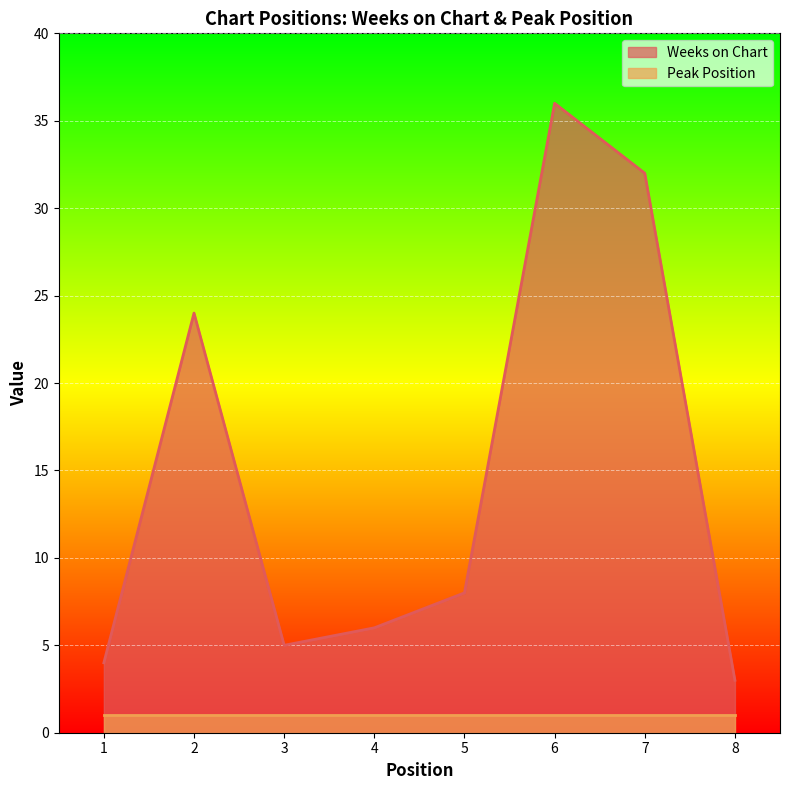

What is the difference between the second highest and minimum values?

29